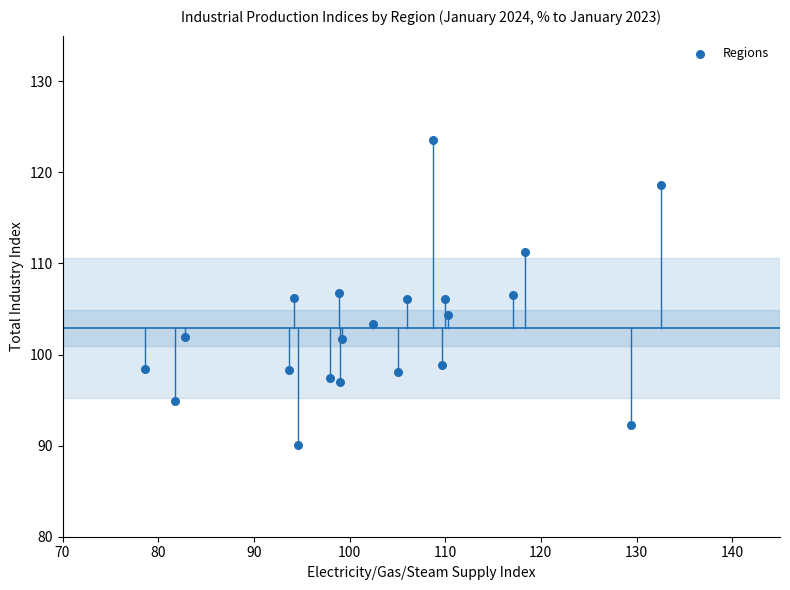

What is the range of Y values (max minus min)?

33.4